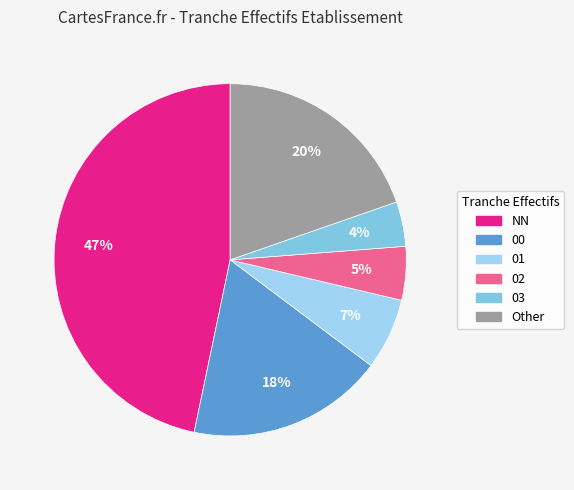

How many segments does this pie chart have?

6